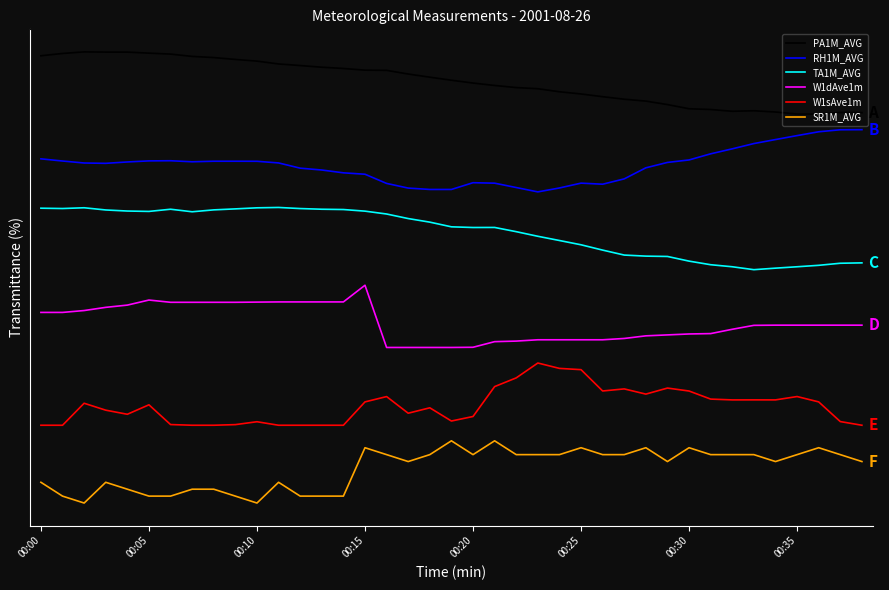

True or false: W1dAve1m and PA1M_AVG intersect in this chart.

False